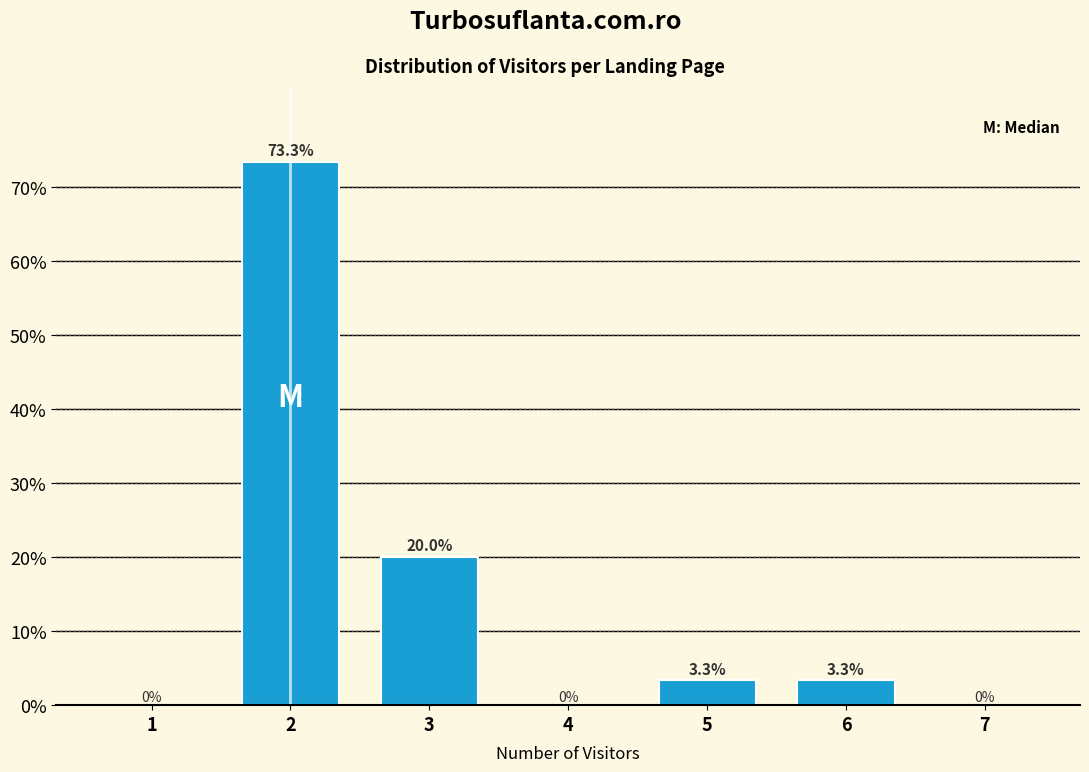

Reading left to right, list all the values displayed in this chart.

1=0.0	2=73.3	3=20.0	4=0.0	5=3.3	6=3.3	7=0.0